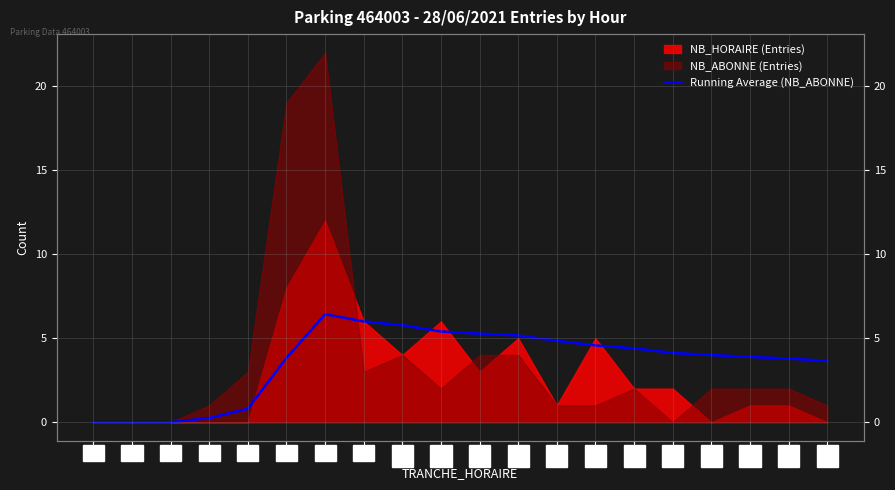

Where is the data nearest to the value 3?

21